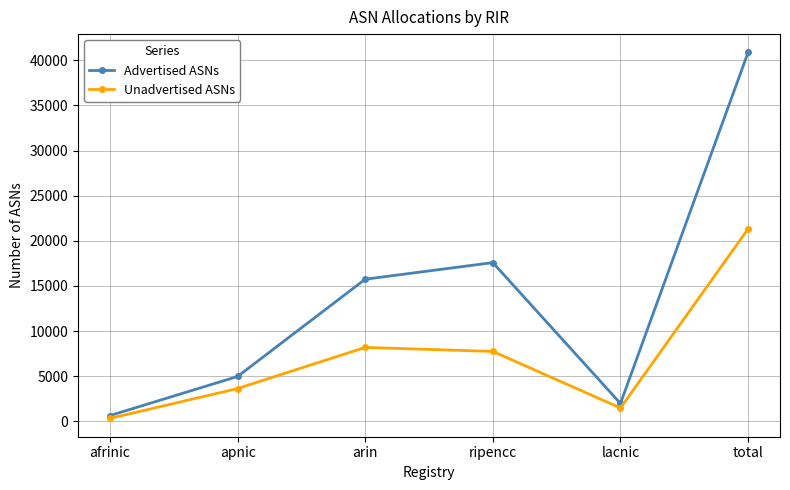

What is the sum of all Unadvertised ASNs values?

42640